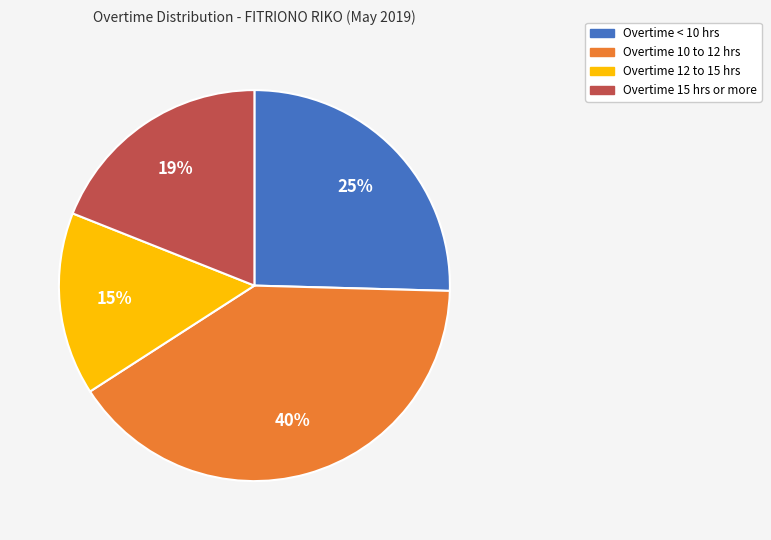

Combined, do Overtime 12 to 15 hrs and Overtime 15 hrs or more account for over 50%?

No